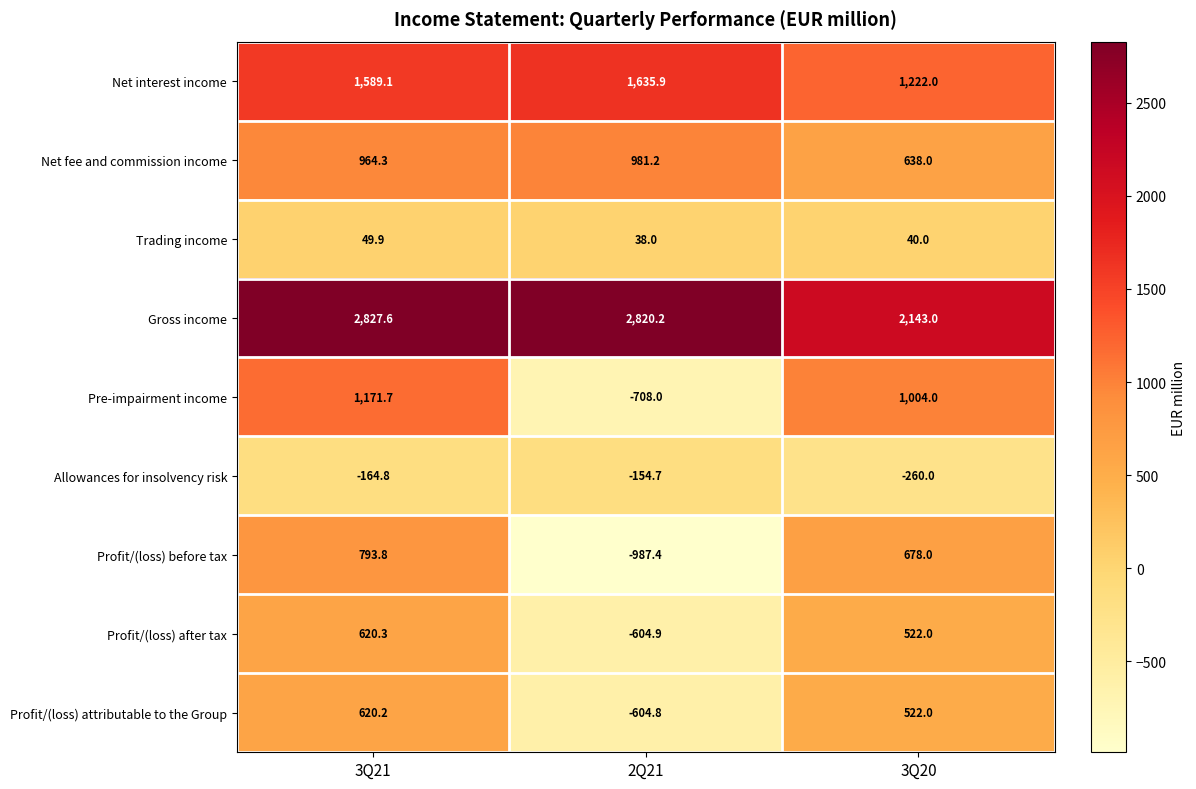

How many categories are shown in the chart?

3